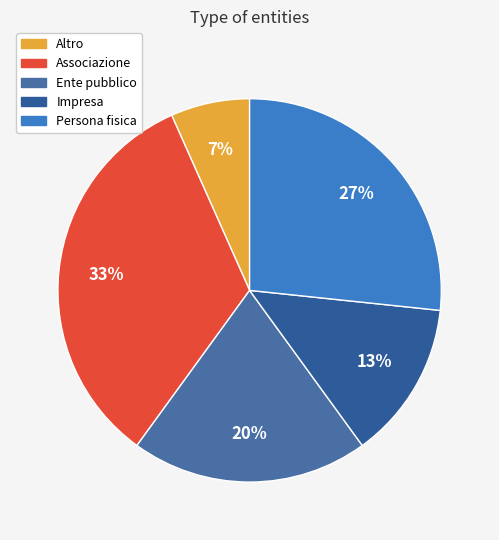

To the nearest percent, what portion does Impresa represent?

13%